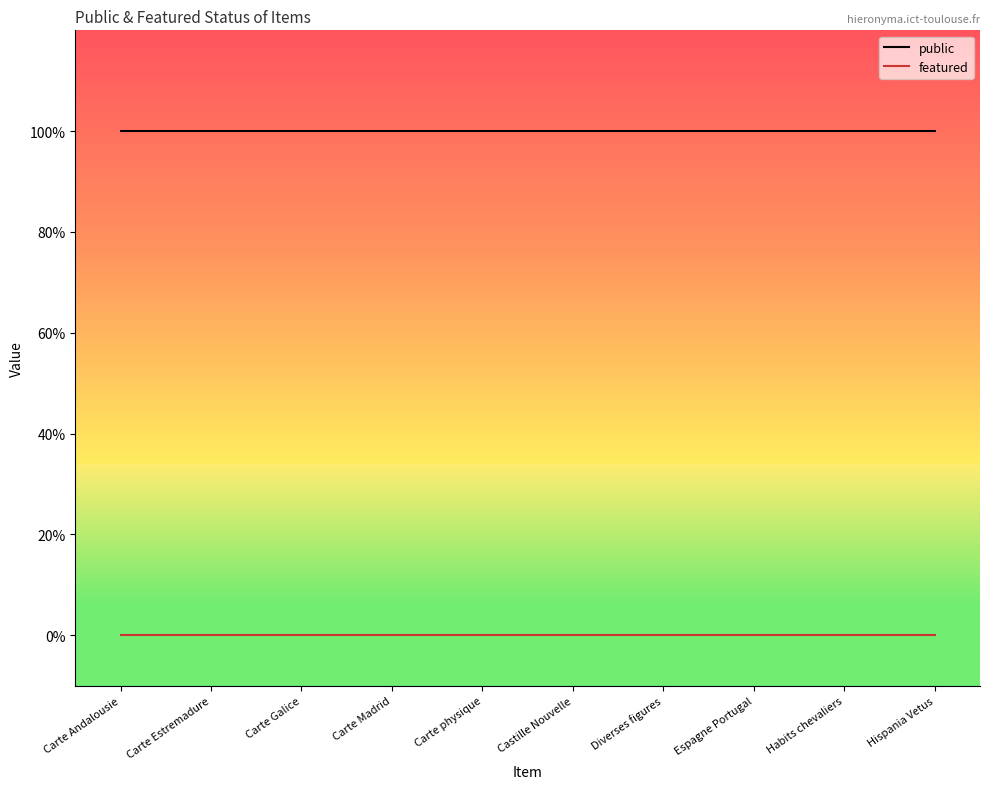

Reading left to right, list all the values displayed in this chart.

public: 1	1	1	1	1	1	1	1	1	1
featured: 0	0	0	0	0	0	0	0	0	0